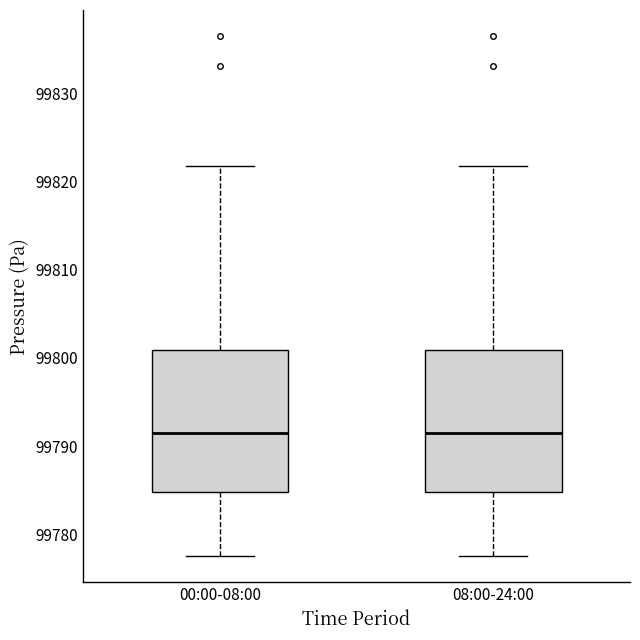

Reading left to right, transcribe this box plot: for each box, give where its median line is, the range the box spans, and where its two whiskers end, as read against the y-axis. The values are not printed on the chart, so give them approximately, as read against the axis.

00:00-08:00: median 99791, box 99785 to 99801, whiskers 99778 to 99822
08:00-24:00: median 99791, box 99785 to 99801, whiskers 99778 to 99822